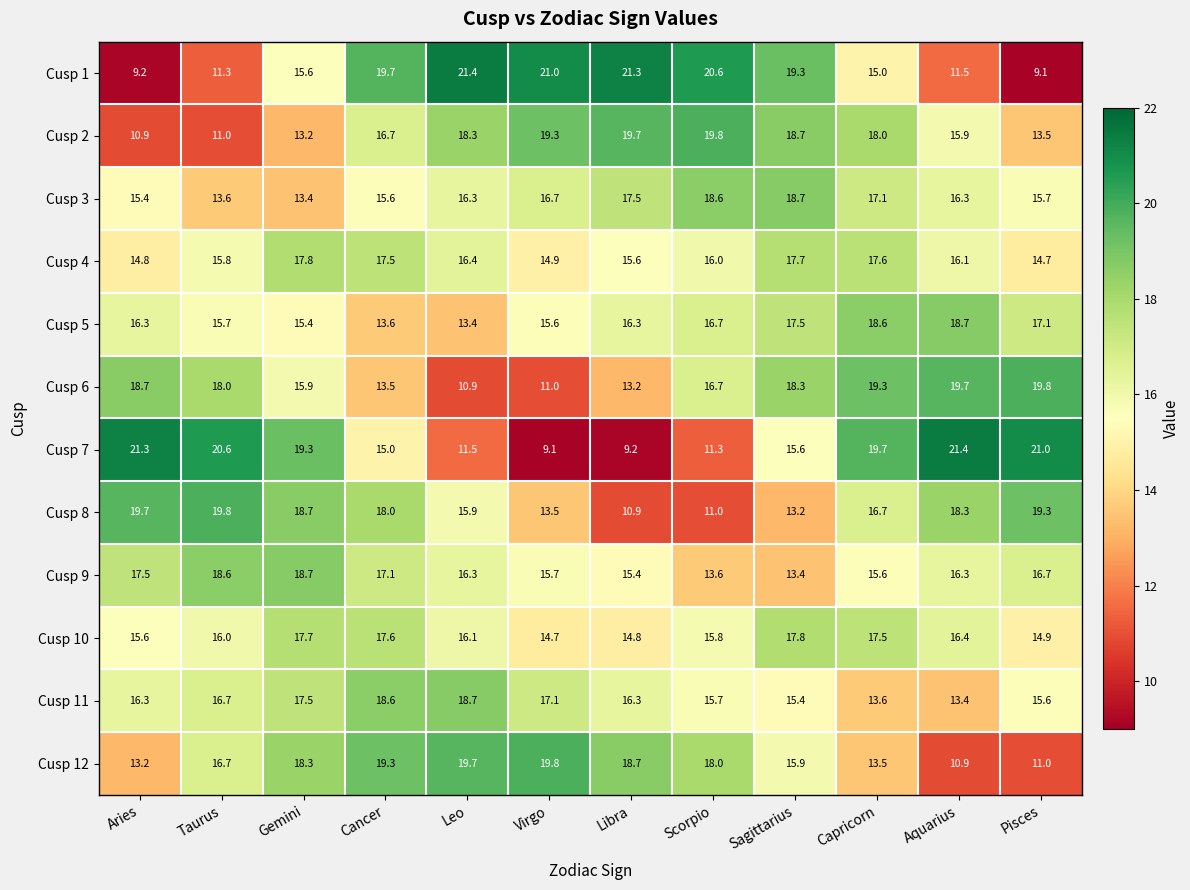

Count the number of data series in this chart.

12